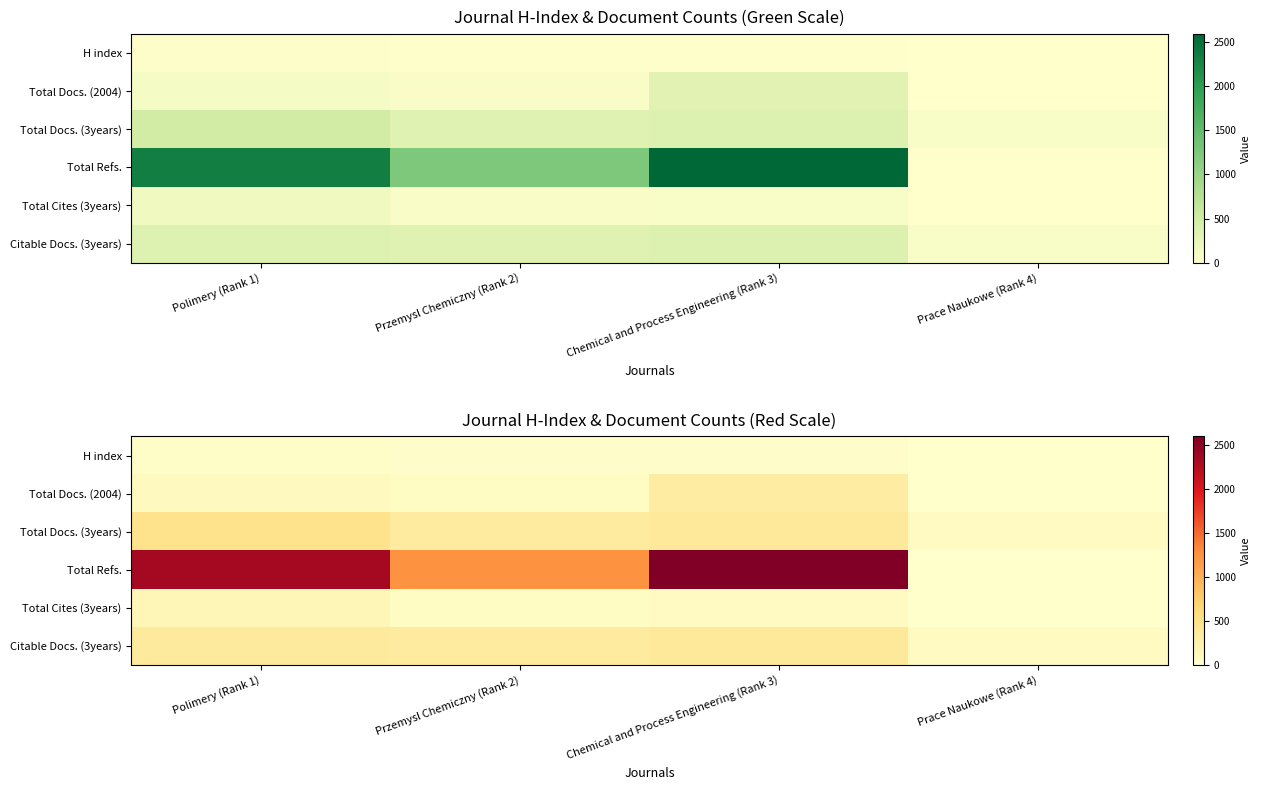

The H index series shows 2 at Prace Naukowe (Rank 4). True or false?

True